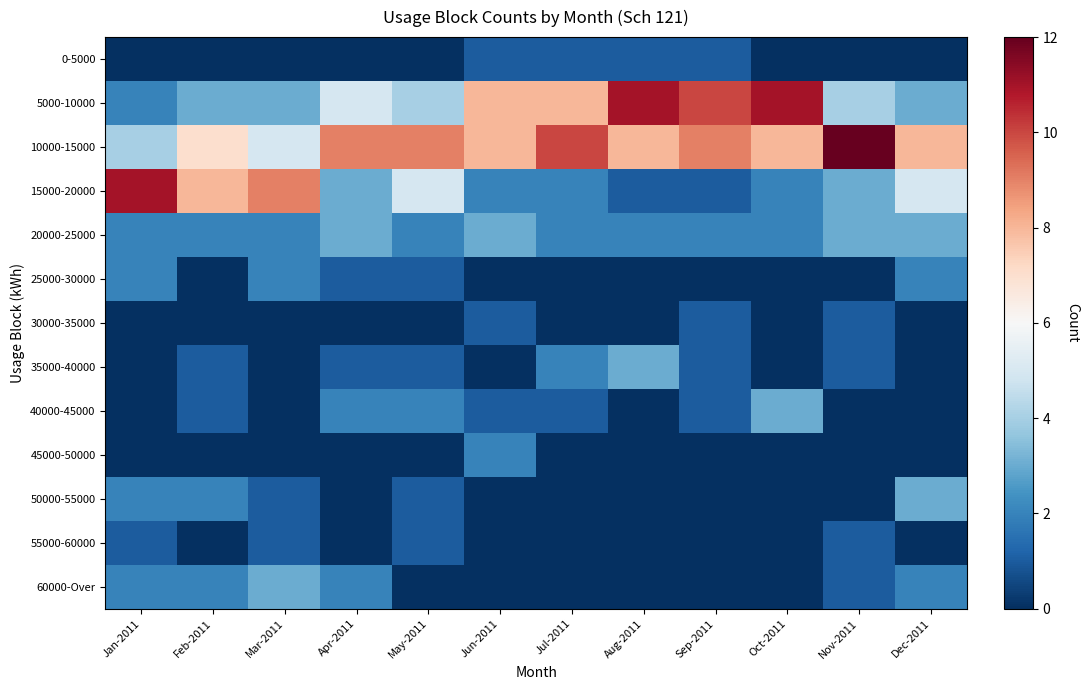

Reading left to right, list all the values displayed in this chart.

0-5000: Jan-2011=0	Feb-2011=0	Mar-2011=0	Apr-2011=0	May-2011=0	Jun-2011=1	Jul-2011=1	Aug-2011=1	Sep-2011=1	Oct-2011=0	Nov-2011=0	Dec-2011=0
5000-10000: Jan-2011=2	Feb-2011=3	Mar-2011=3	Apr-2011=5	May-2011=4	Jun-2011=8	Jul-2011=8	Aug-2011=11	Sep-2011=10	Oct-2011=11	Nov-2011=4	Dec-2011=3
10000-15000: Jan-2011=4	Feb-2011=7	Mar-2011=5	Apr-2011=9	May-2011=9	Jun-2011=8	Jul-2011=10	Aug-2011=8	Sep-2011=9	Oct-2011=8	Nov-2011=12	Dec-2011=8
15000-20000: Jan-2011=11	Feb-2011=8	Mar-2011=9	Apr-2011=3	May-2011=5	Jun-2011=2	Jul-2011=2	Aug-2011=1	Sep-2011=1	Oct-2011=2	Nov-2011=3	Dec-2011=5
20000-25000: Jan-2011=2	Feb-2011=2	Mar-2011=2	Apr-2011=3	May-2011=2	Jun-2011=3	Jul-2011=2	Aug-2011=2	Sep-2011=2	Oct-2011=2	Nov-2011=3	Dec-2011=3
25000-30000: Jan-2011=2	Feb-2011=0	Mar-2011=2	Apr-2011=1	May-2011=1	Jun-2011=0	Jul-2011=0	Aug-2011=0	Sep-2011=0	Oct-2011=0	Nov-2011=0	Dec-2011=2
30000-35000: Jan-2011=0	Feb-2011=0	Mar-2011=0	Apr-2011=0	May-2011=0	Jun-2011=1	Jul-2011=0	Aug-2011=0	Sep-2011=1	Oct-2011=0	Nov-2011=1	Dec-2011=0
35000-40000: Jan-2011=0	Feb-2011=1	Mar-2011=0	Apr-2011=1	May-2011=1	Jun-2011=0	Jul-2011=2	Aug-2011=3	Sep-2011=1	Oct-2011=0	Nov-2011=1	Dec-2011=0
40000-45000: Jan-2011=0	Feb-2011=1	Mar-2011=0	Apr-2011=2	May-2011=2	Jun-2011=1	Jul-2011=1	Aug-2011=0	Sep-2011=1	Oct-2011=3	Nov-2011=0	Dec-2011=0
45000-50000: Jan-2011=0	Feb-2011=0	Mar-2011=0	Apr-2011=0	May-2011=0	Jun-2011=2	Jul-2011=0	Aug-2011=0	Sep-2011=0	Oct-2011=0	Nov-2011=0	Dec-2011=0
50000-55000: Jan-2011=2	Feb-2011=2	Mar-2011=1	Apr-2011=0	May-2011=1	Jun-2011=0	Jul-2011=0	Aug-2011=0	Sep-2011=0	Oct-2011=0	Nov-2011=0	Dec-2011=3
55000-60000: Jan-2011=1	Feb-2011=0	Mar-2011=1	Apr-2011=0	May-2011=1	Jun-2011=0	Jul-2011=0	Aug-2011=0	Sep-2011=0	Oct-2011=0	Nov-2011=1	Dec-2011=0
60000-Over: Jan-2011=2	Feb-2011=2	Mar-2011=3	Apr-2011=2	May-2011=0	Jun-2011=0	Jul-2011=0	Aug-2011=0	Sep-2011=0	Oct-2011=0	Nov-2011=1	Dec-2011=2